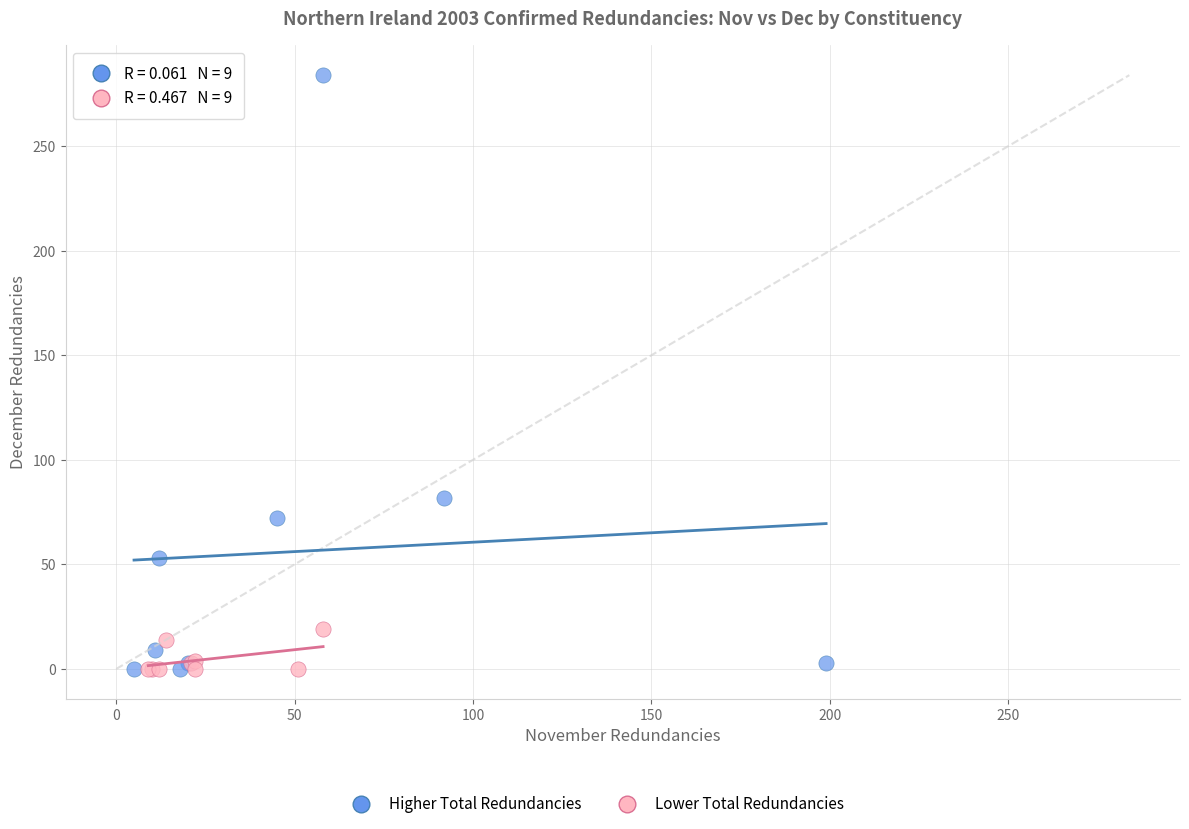

Which series has the widest spread of Y values?

Higher Total Redundancies